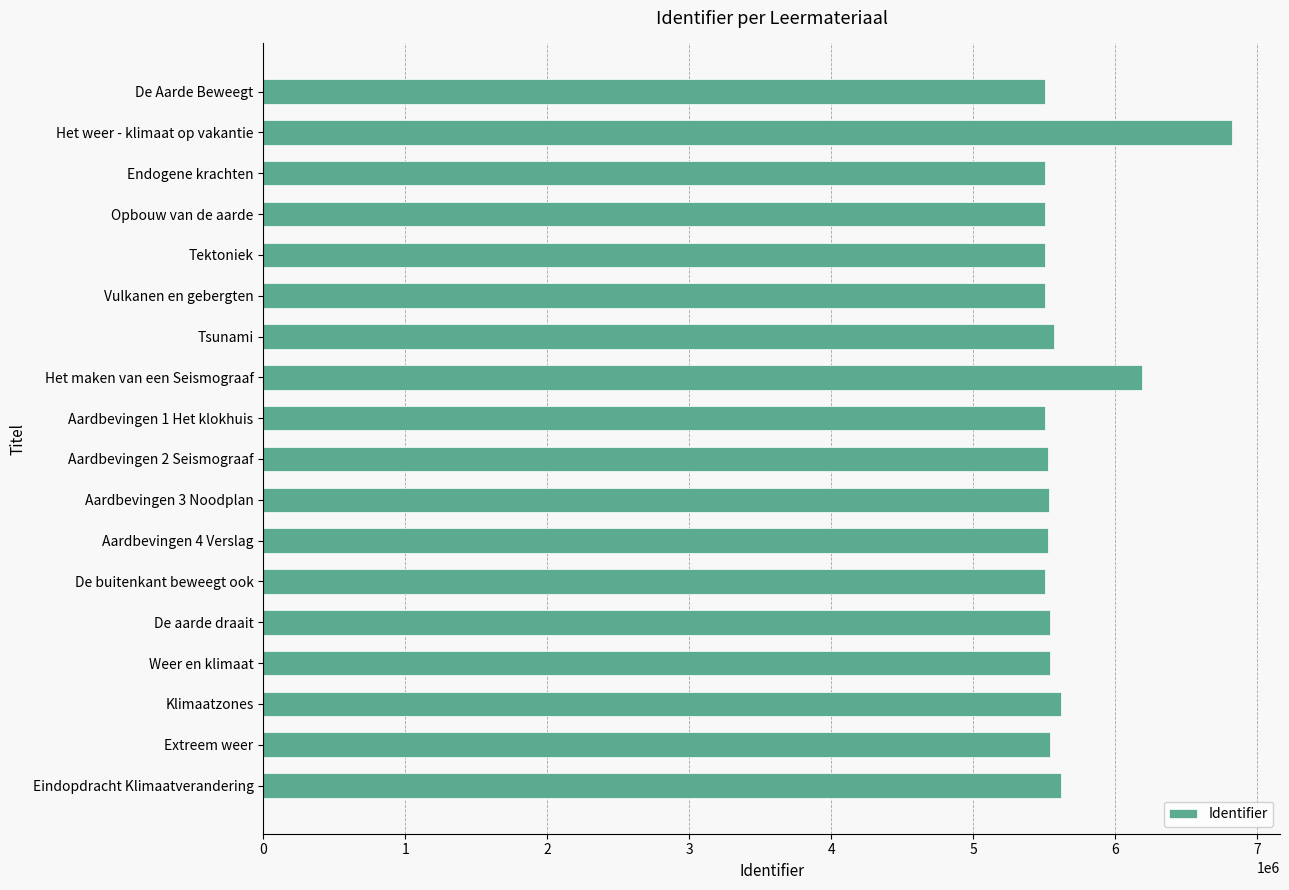

What is the maximum value shown in the chart?

6820619